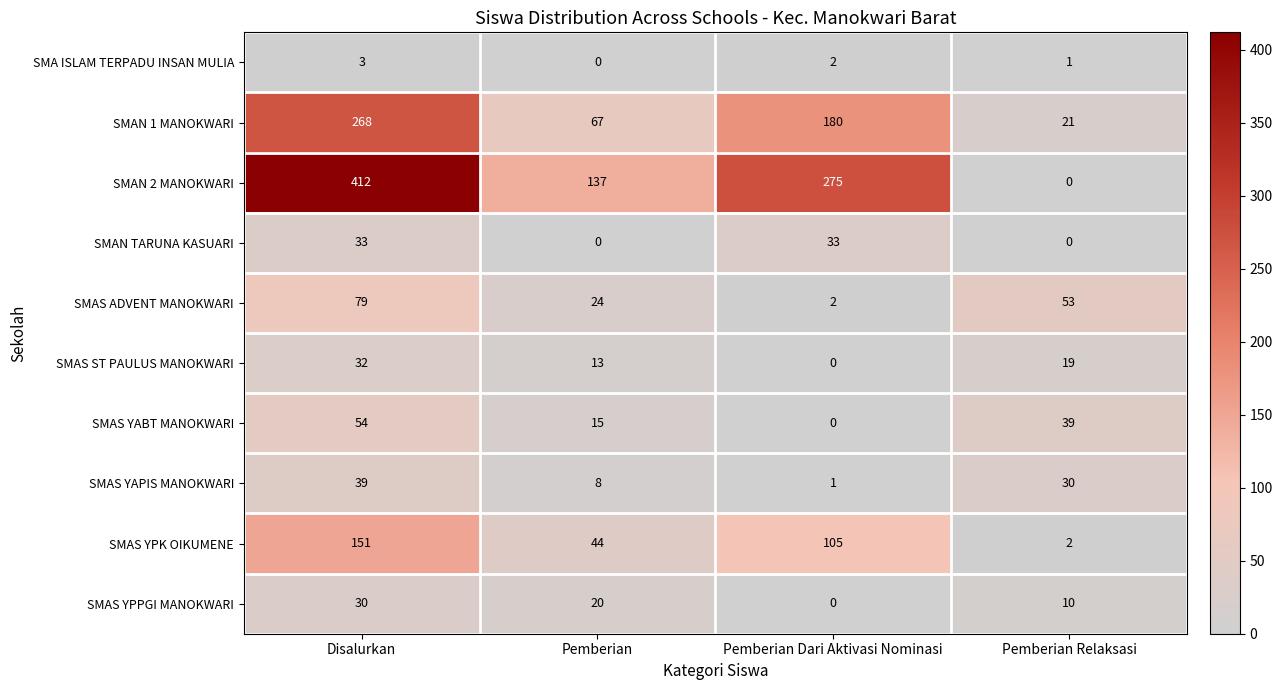

True or false: SMA ISLAM TERPADU INSAN MULIA has a value of 0 at Pemberian.

True